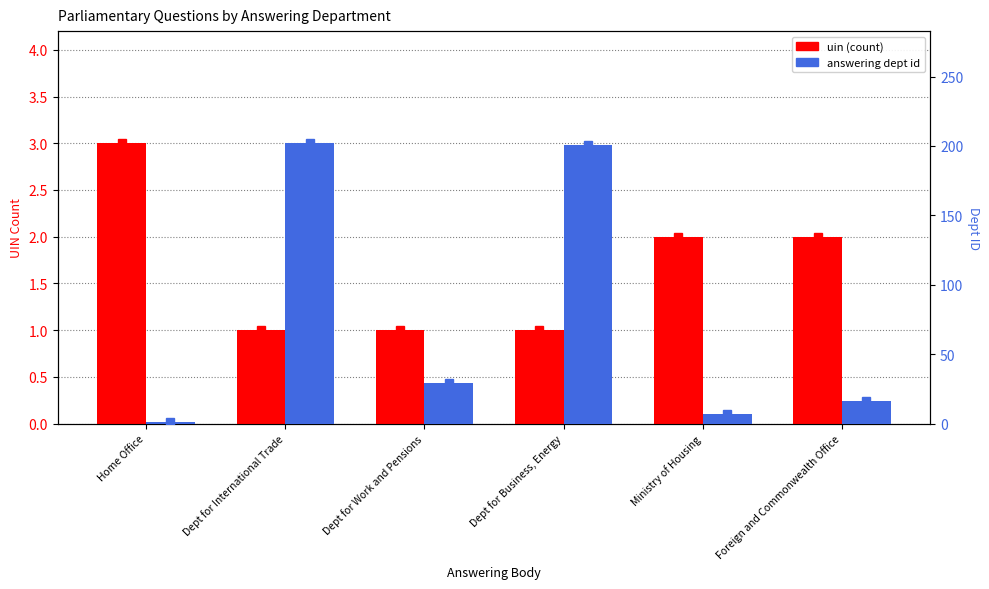

The value of answering dept id at Dept for Work and Pensions is 6. True or false?

False